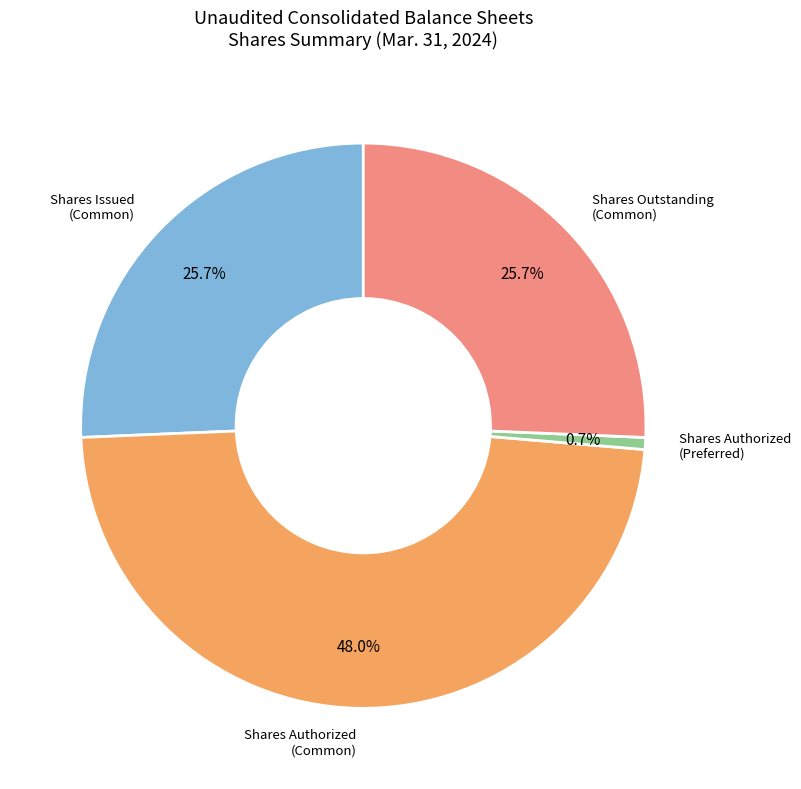

Is there any slice that represents more than half of the pie?

No